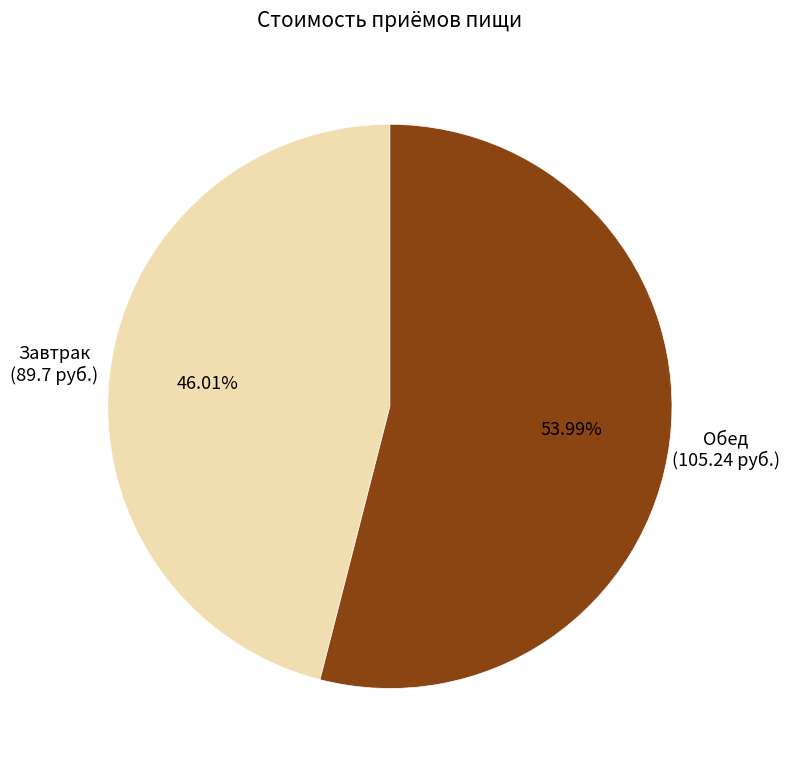

Count the number of slices in the pie.

2